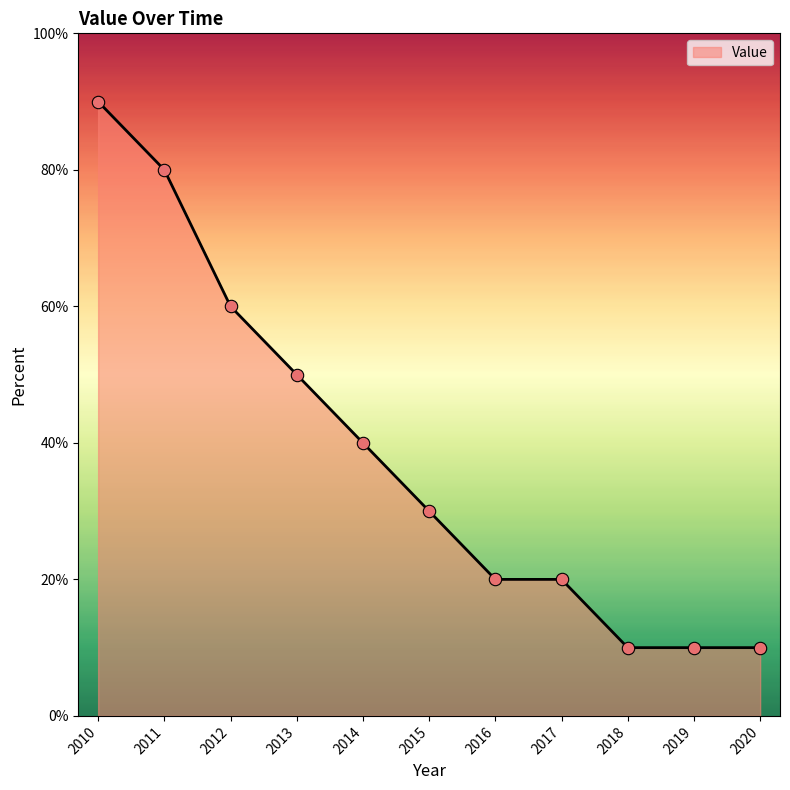

Between 2011 and 2012, which is larger?

2011